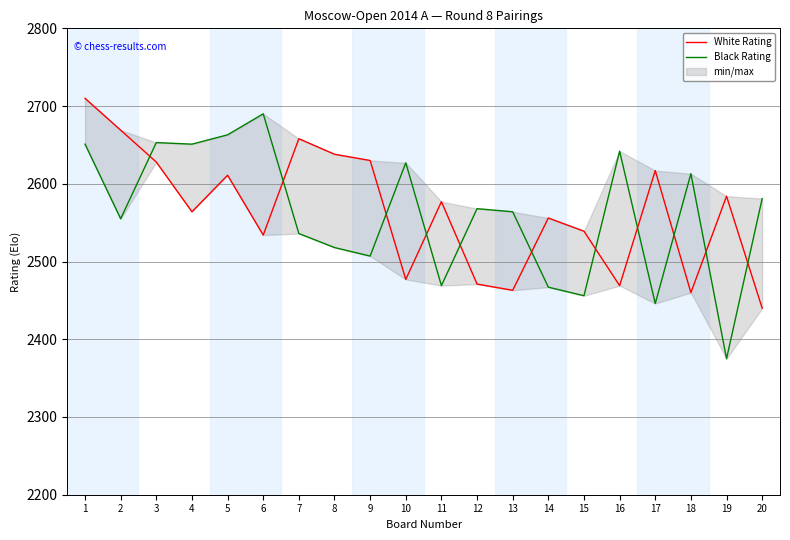

True or false: White Rating and Black Rating cross at least once.

True